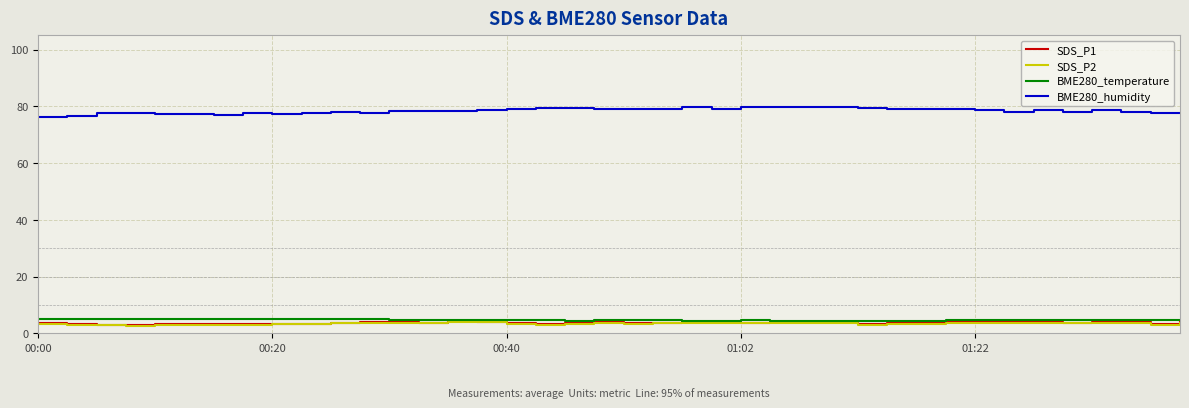

Which series has the widest spread of values?

BME280_humidity